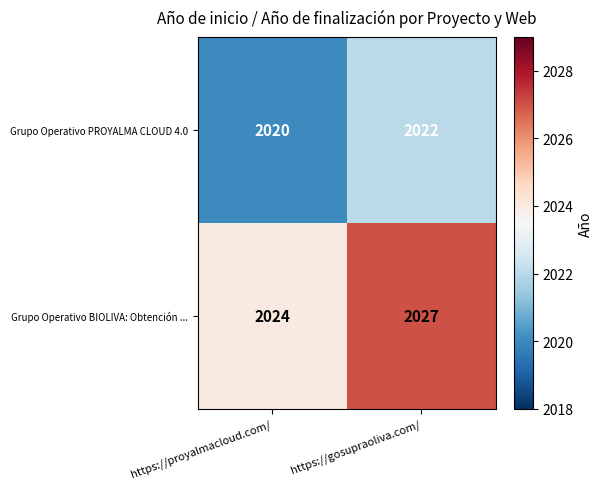

What is the greatest value displayed?

2027